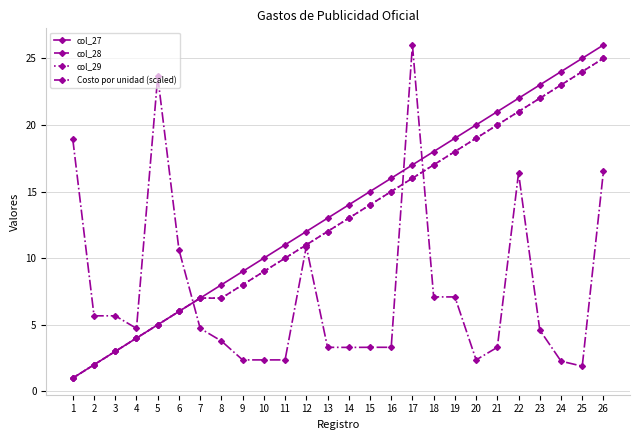

Does the chart have visible grid lines?

Yes